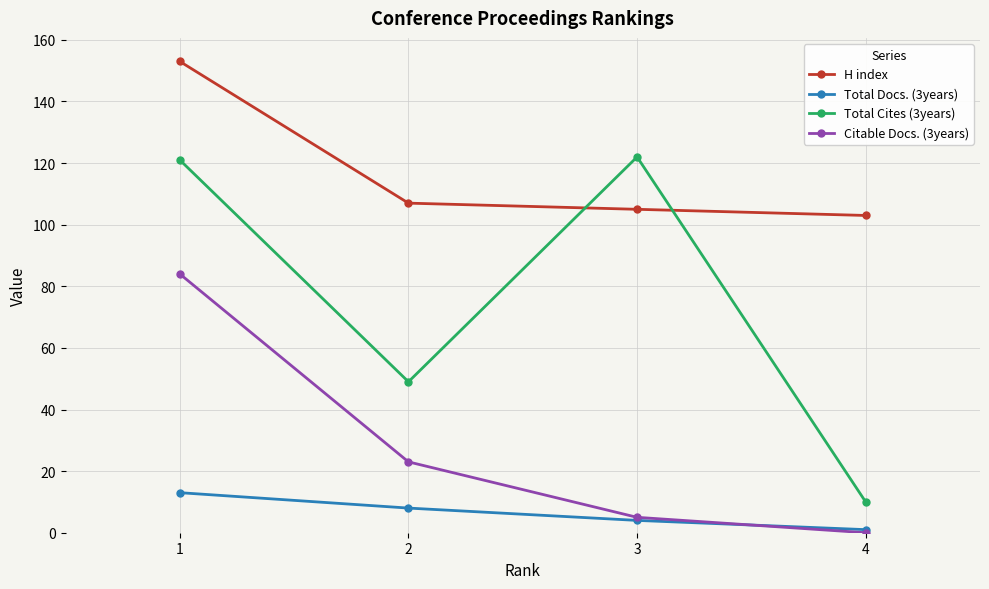

What is the difference between the Total Cites (3years) values at 1 and 3?

1